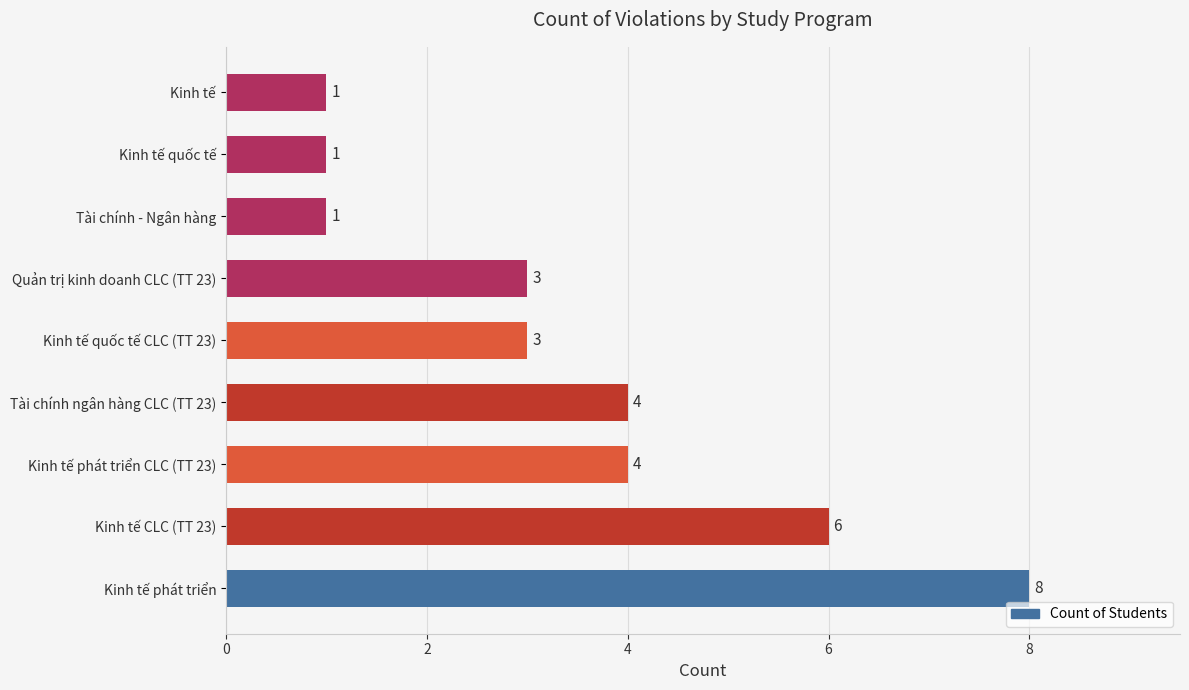

What is the difference between the maximum and minimum values?

7